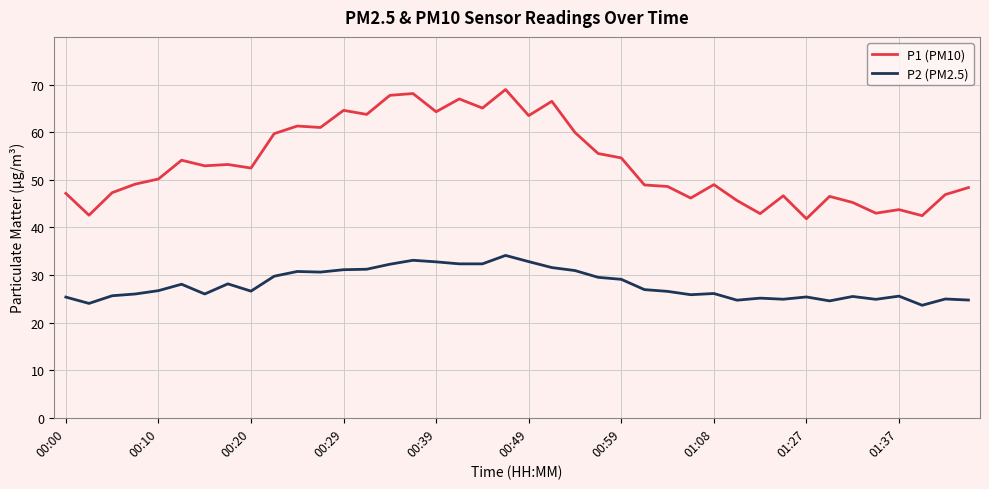

Which series has the largest total across all categories?

P1 (PM10)